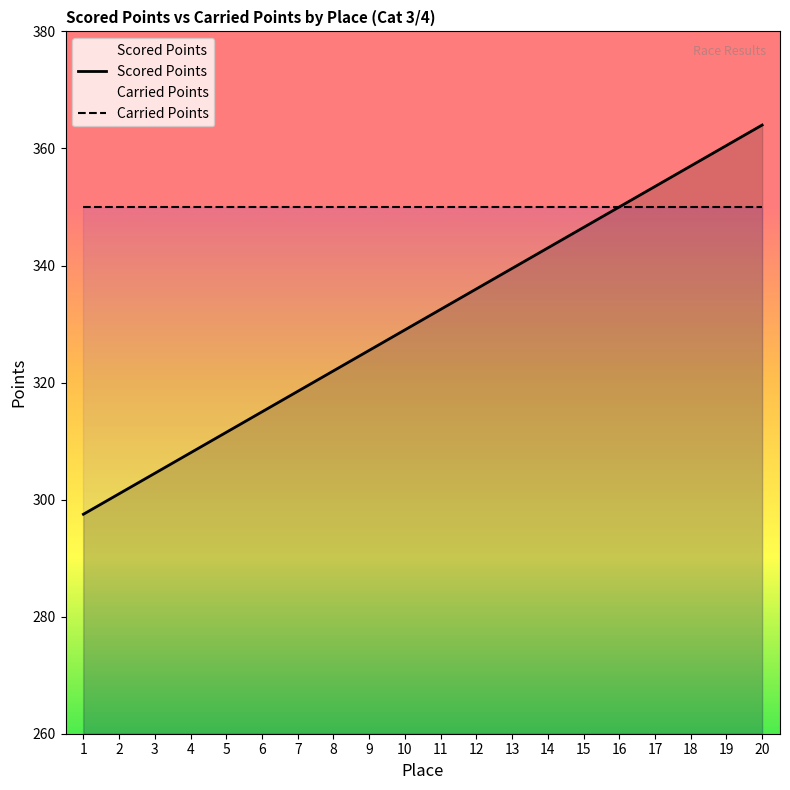

What is the value of the 11th point from the left?

332.5